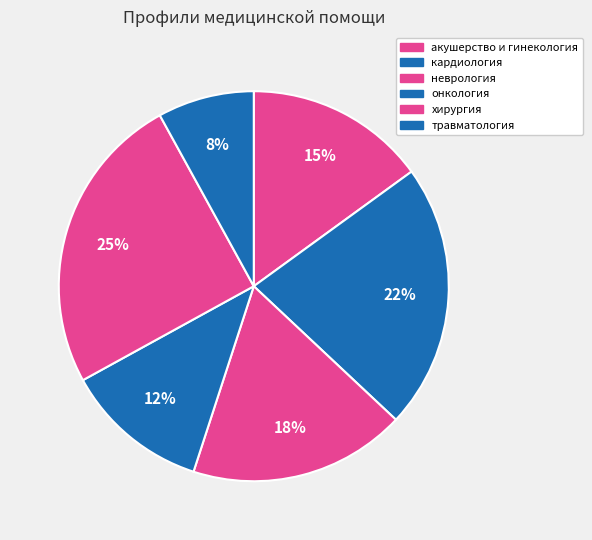

Is онкология the majority of the pie?

No